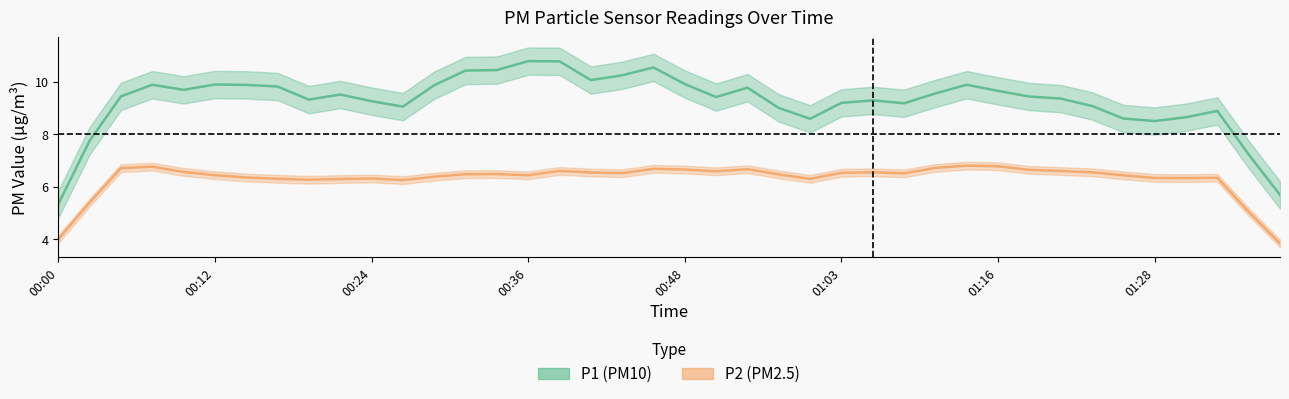

Read the P2 value at 00:29.

6.3